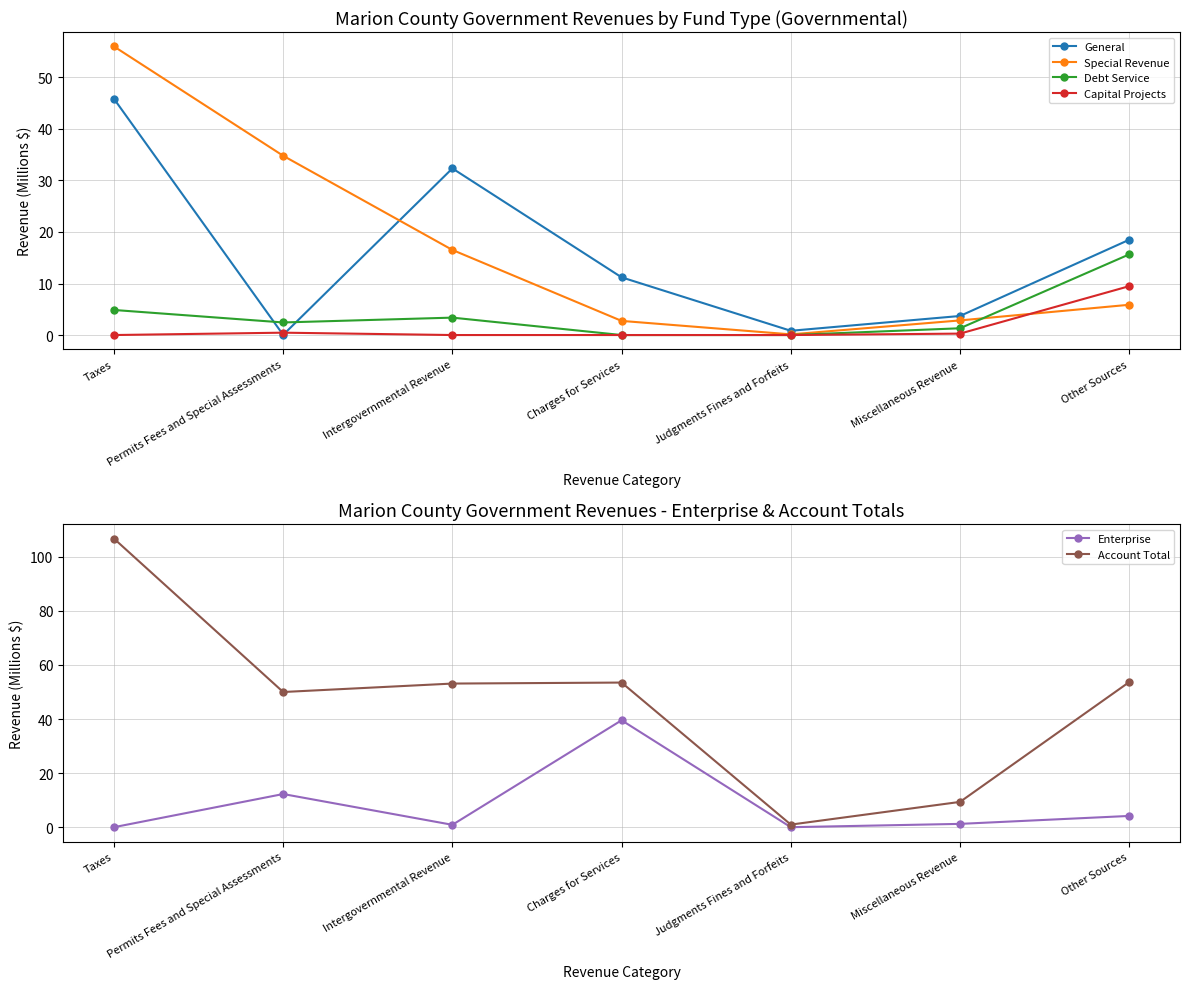

In General, how many points are lower than both neighbors (excluding endpoints)?

2